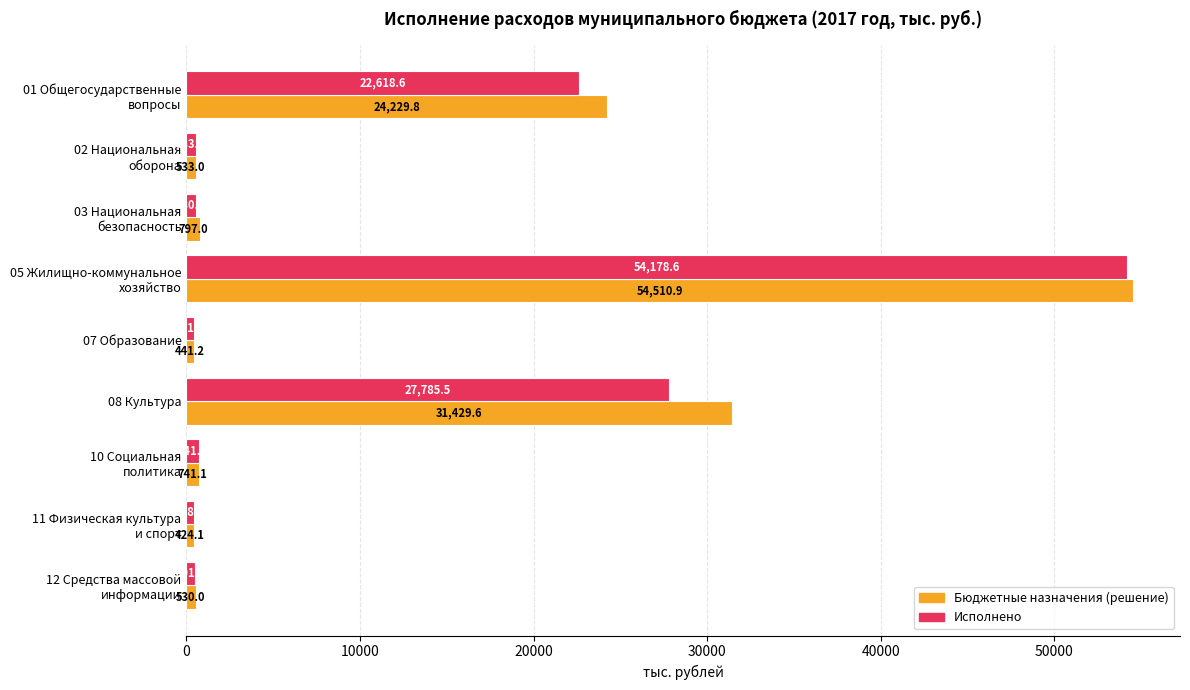

What is the lowest value of the Бюджетные назначения (решение) series?

424.1